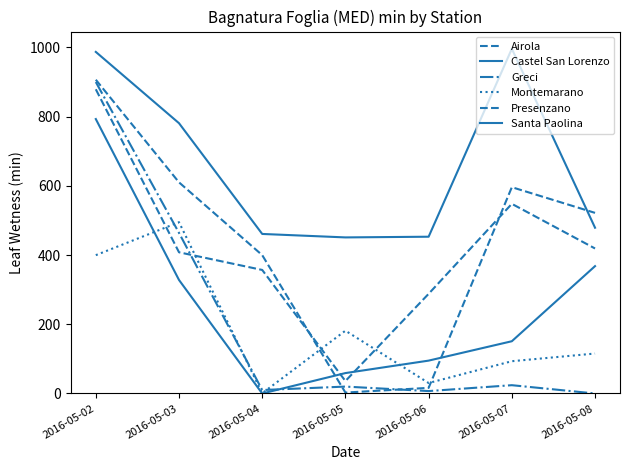

Reading right to left, extract all data points from this chart.

Airola: 521.9	596.1	16.3	2.7	399.8	610.1	906.6
Castel San Lorenzo: 368.0	151.0	95.0	59.0	0.0	328.0	793.0
Greci: 0.0	24.0	7.0	20.0	10.0	464.0	900.0
Montemarano: 115.5	93.3	30.3	181.5	0.7	495.0	399.7
Presenzano: 419.0	548.0	288.0	36.0	357.0	408.0	879.0
Santa Paolina: 479.0	996.0	453.0	451.0	461.0	781.0	987.0